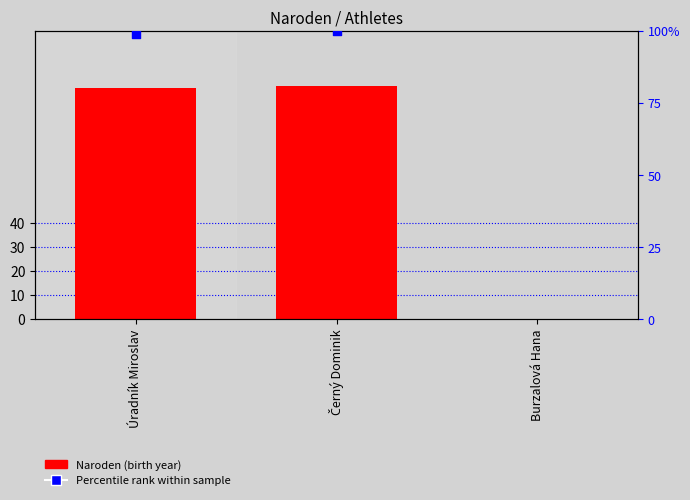

What is the change in value from Úradník Miroslav to Burzalová Hana?

-96